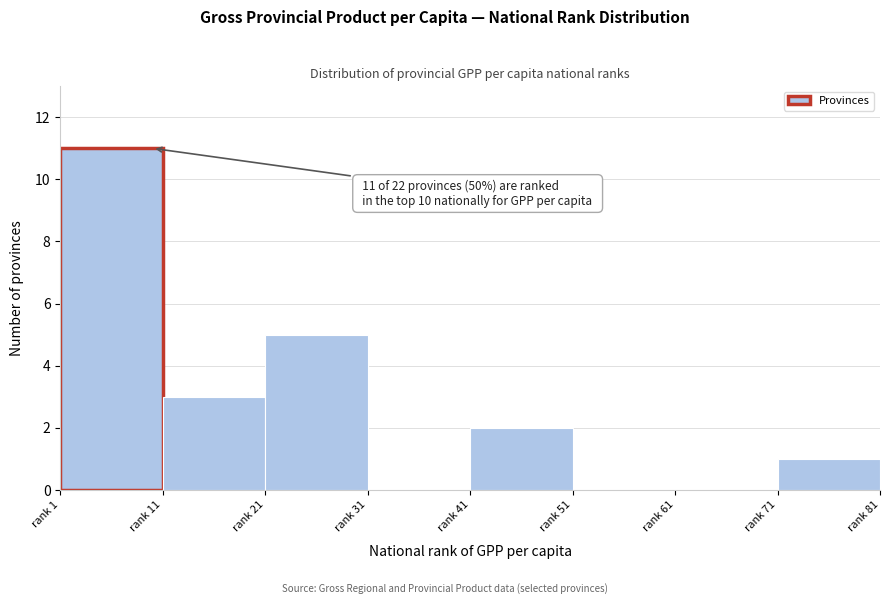

Reading right to left, transcribe all the data shown in this chart.

rank 71=1	rank 61=0	rank 51=0	rank 41=2	rank 31=0	rank 21=5	rank 11=3	rank 1=11